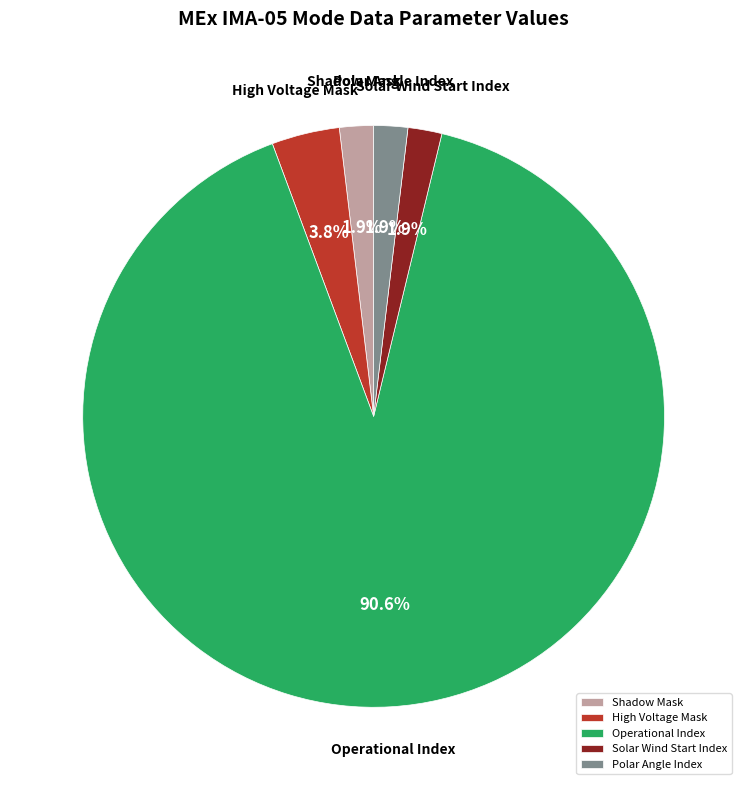

To the nearest percent, what is the average slice percentage?

20%